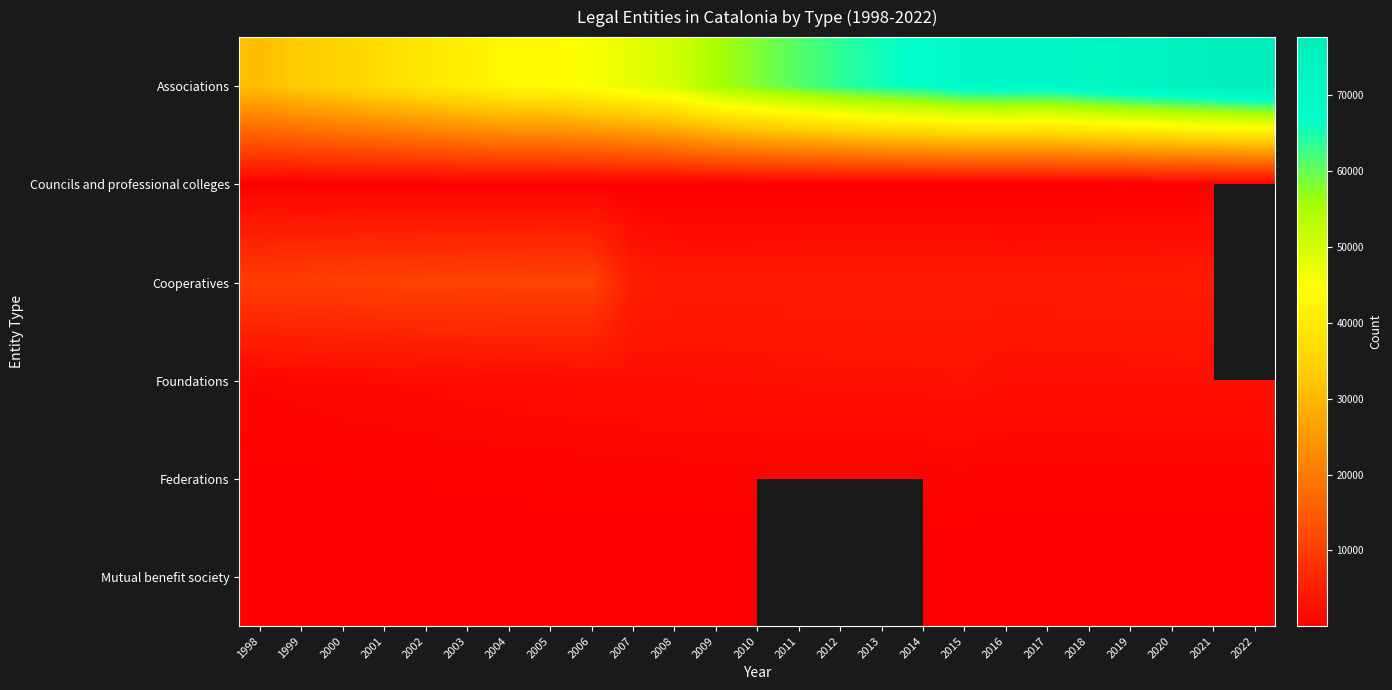

Rank the series by their average value, from lowest to highest.

Federations, Mutual benefit society, Councils and professional colleges, Cooperatives, Foundations, Associations